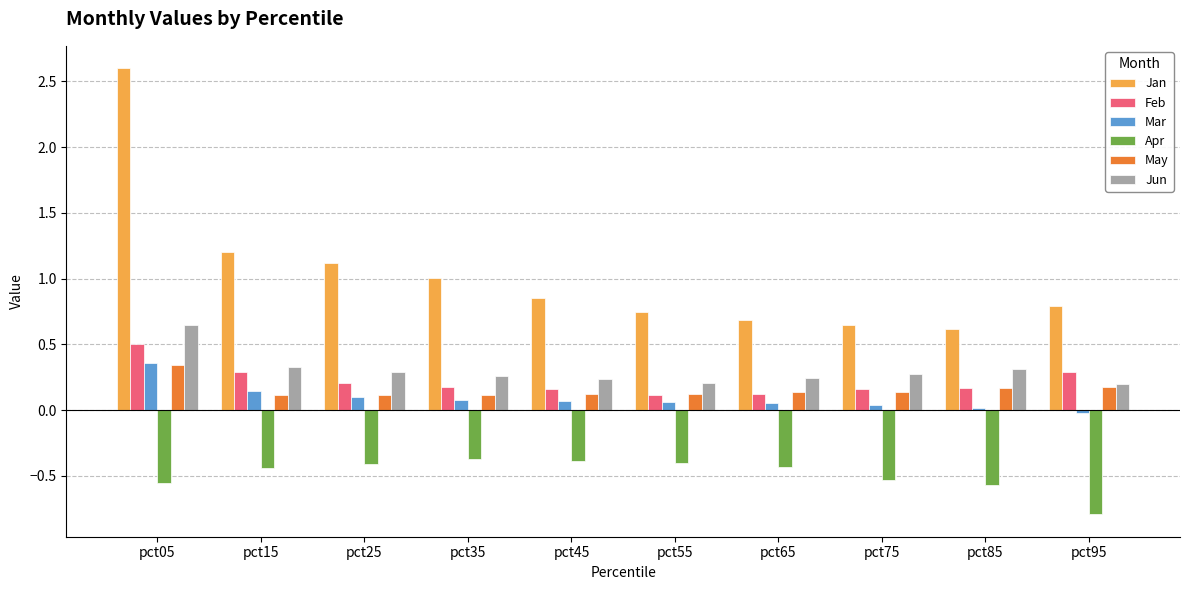

At which category is the sum across all series the highest?

pct05